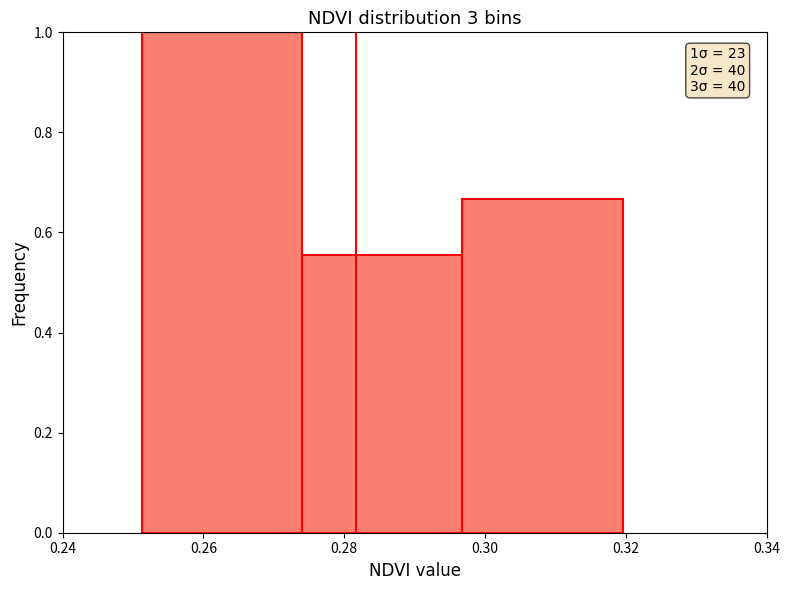

Which range on the x-axis has the tallest bar?

0.252 to 0.274